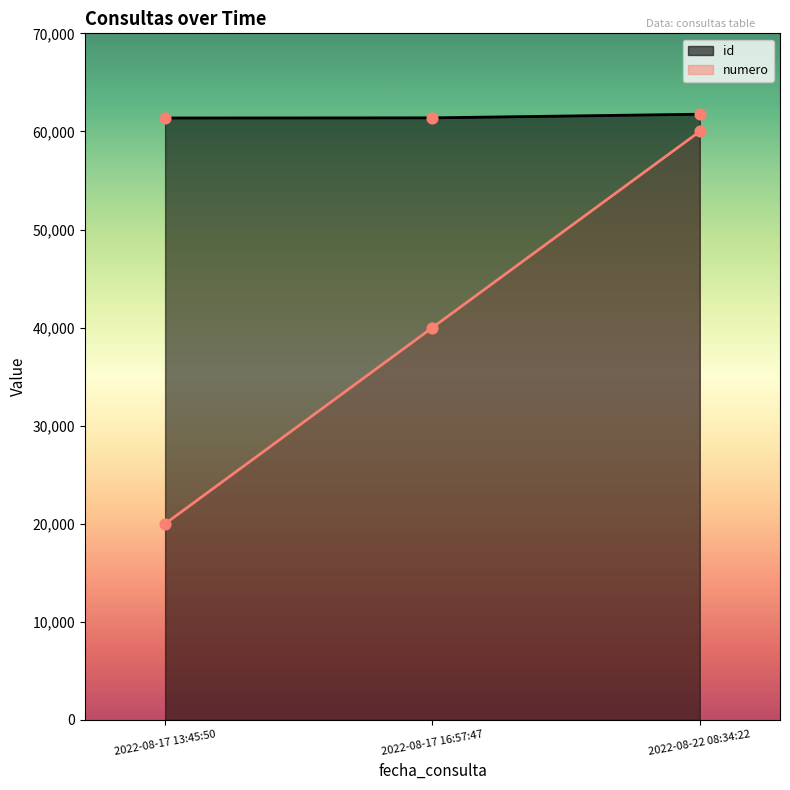

At which category is the sum across all series the highest?

2022-08-22 08:34:22